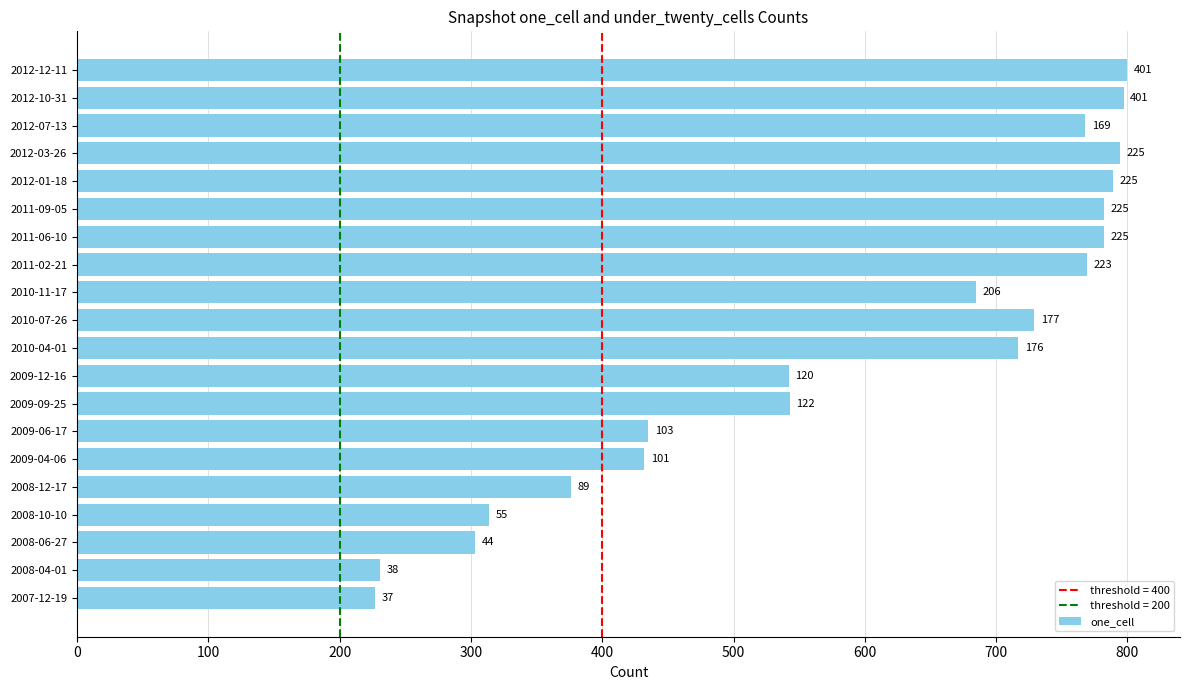

Are the bars horizontal?

Yes